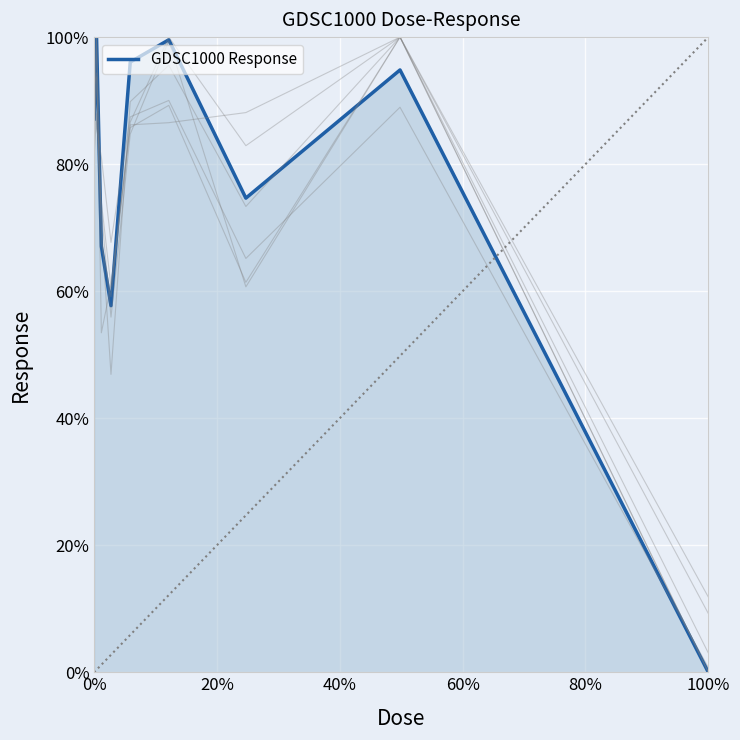

Rank the categories by value from highest to lowest.

0.0390625, 0.625, 0.3125, 2.5, 0.0195312, 1.25, 0.078125, 0.15625, 5.0